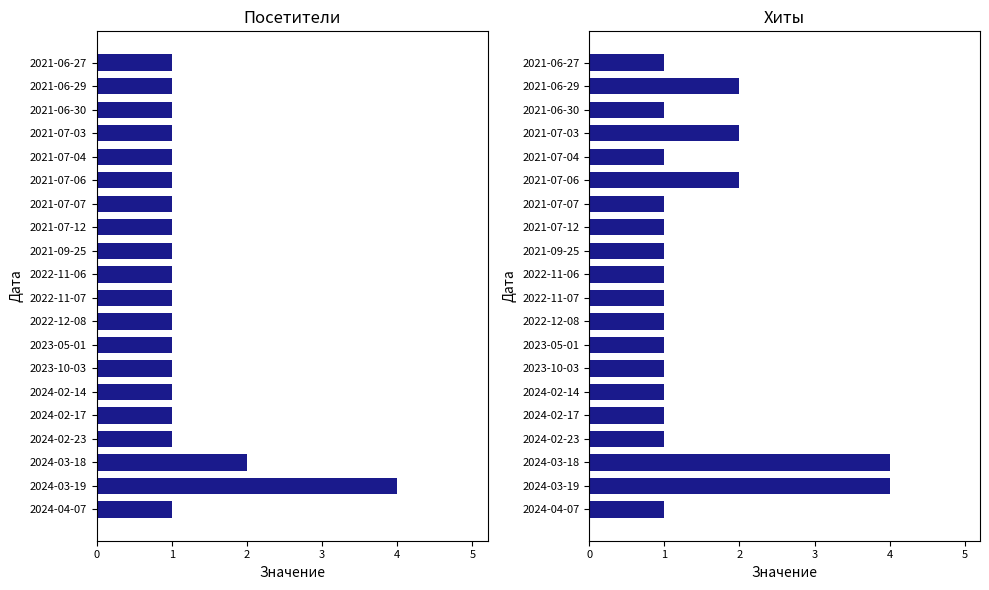

How many series are shown in this chart?

2